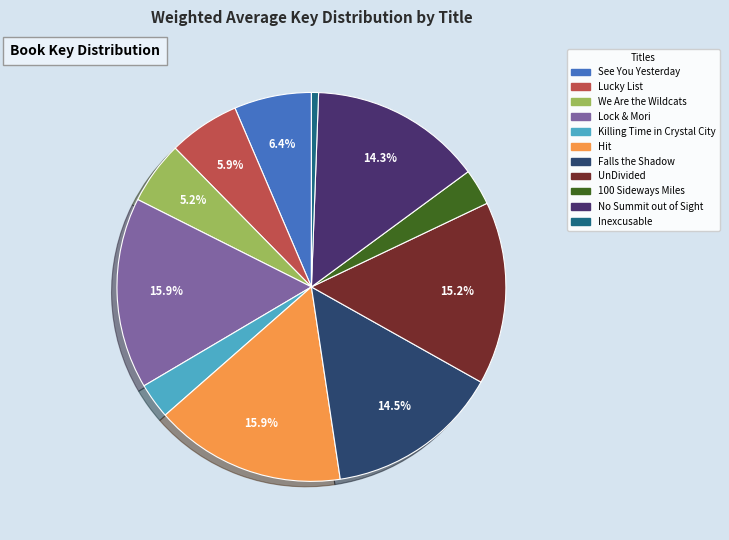

What percentage is NOT represented by We Are the Wildcats?

94.8%